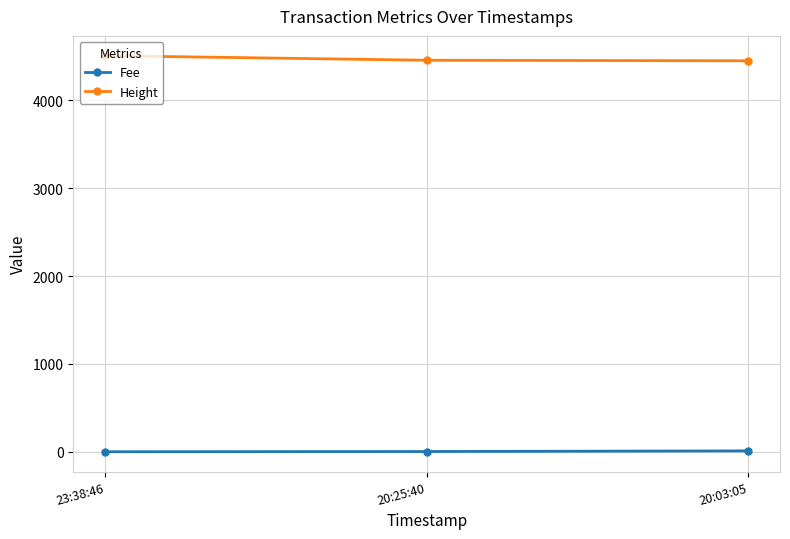

Is the value of Fee at 20:25:40 greater than the value of Height at 23:38:46?

No